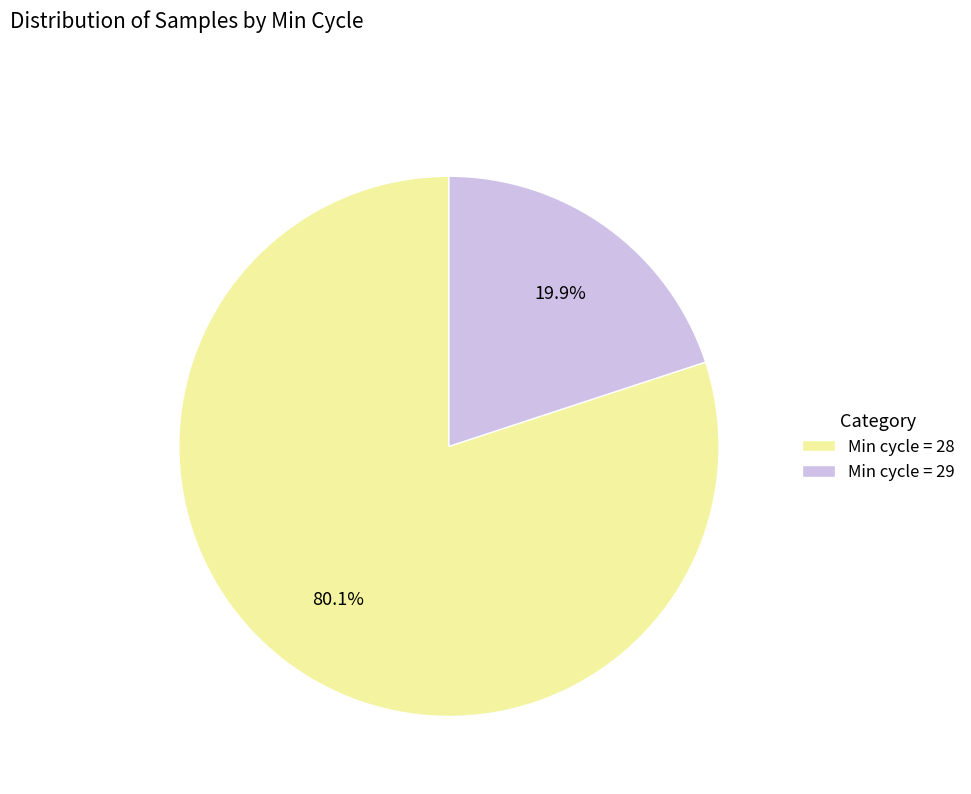

To the nearest percent, what is the average slice percentage?

50%